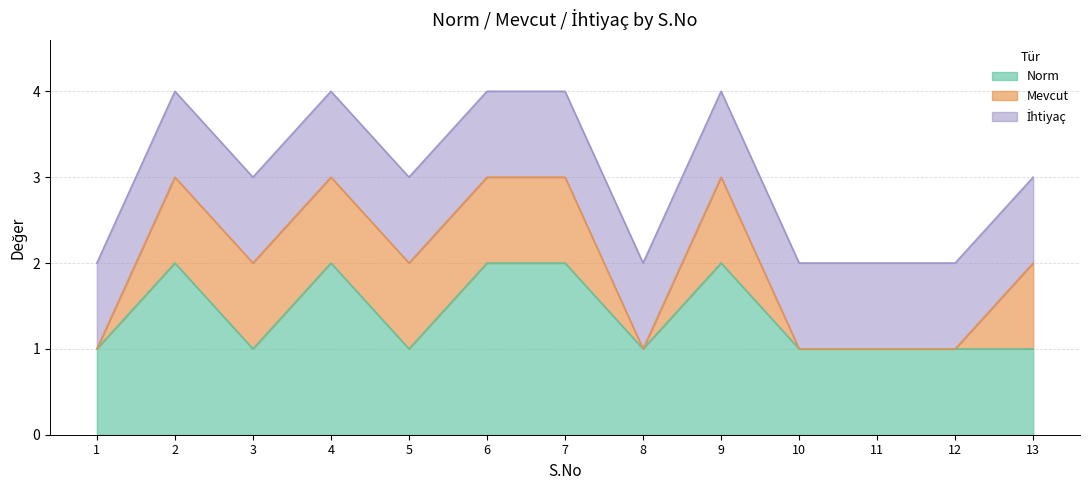

Is the value of İhtiyaç at 9 greater than the value of Mevcut at 1?

Yes